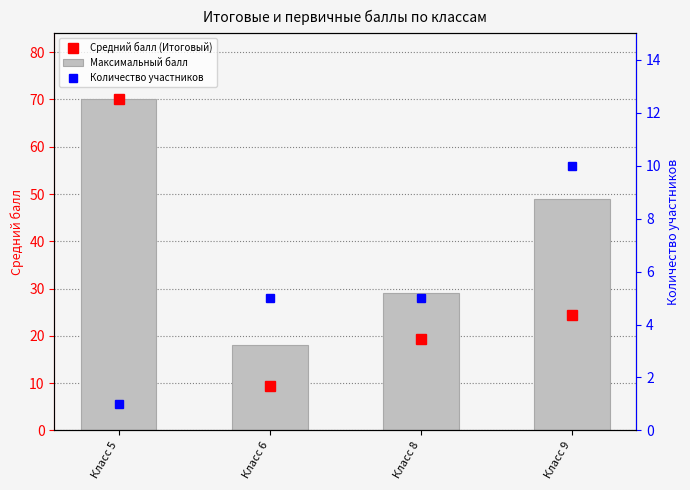

Which series has the largest total across all categories?

Максимальный балл